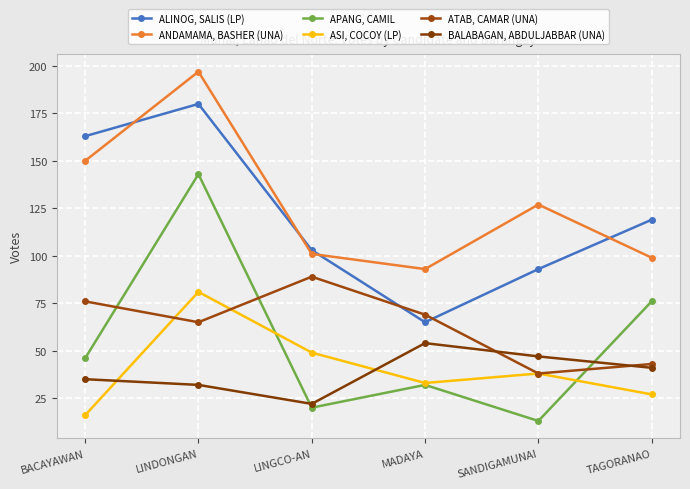

At which category does the chart reach its minimum across all series?

SANDIGAMUNAI